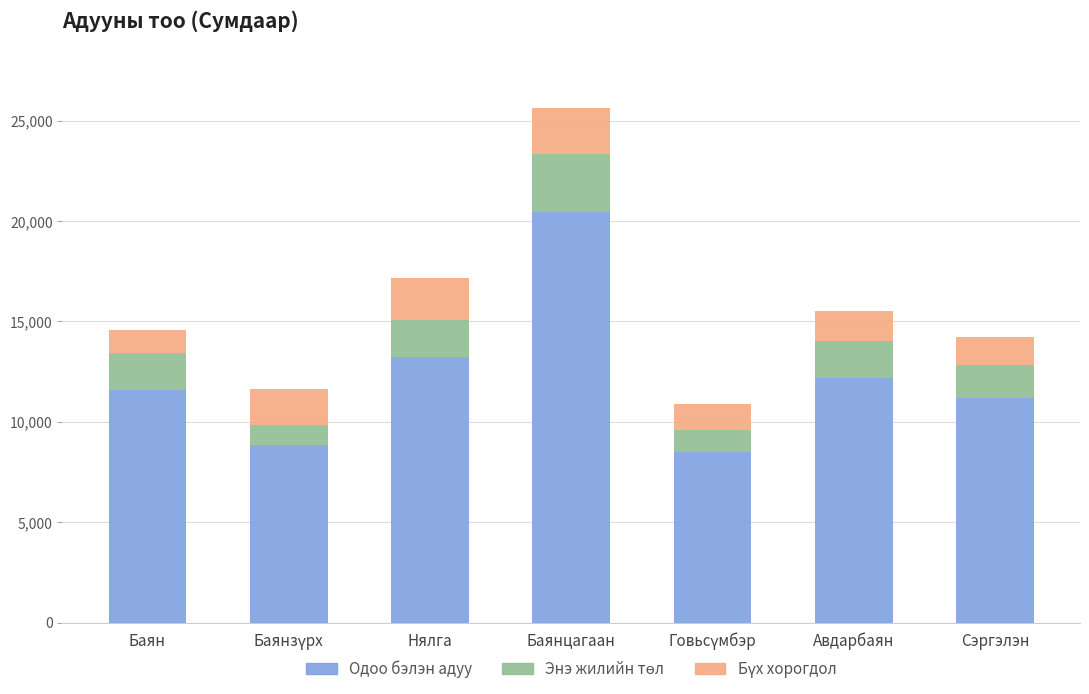

What is the difference between the maximum and minimum values in the Одоо бэлэн адуу series?

11991